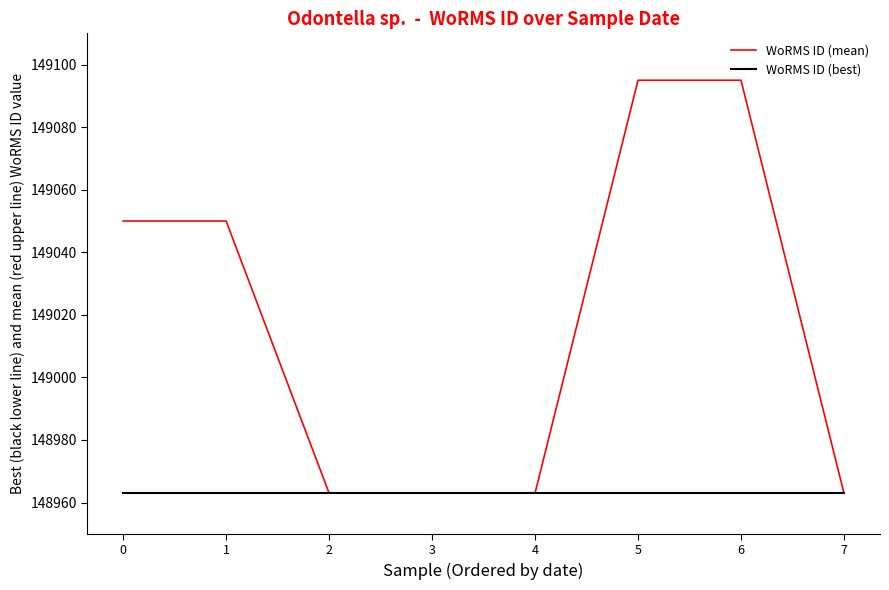

True or false: WoRMS ID (mean) has a value of 213673 at 1.

False